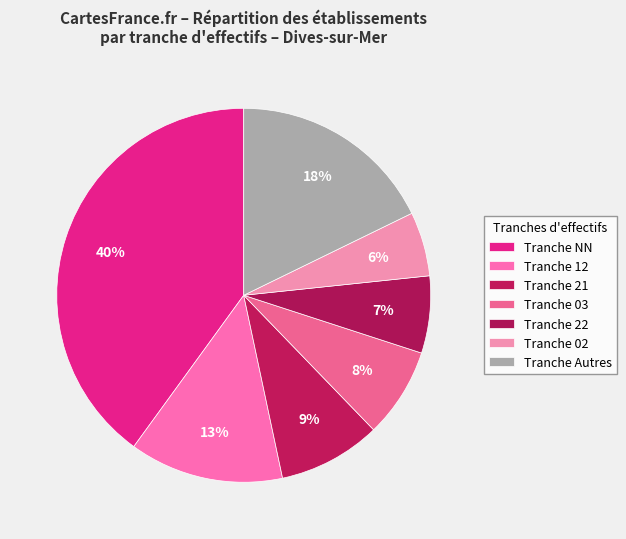

Which category has the biggest portion of the pie?

NN